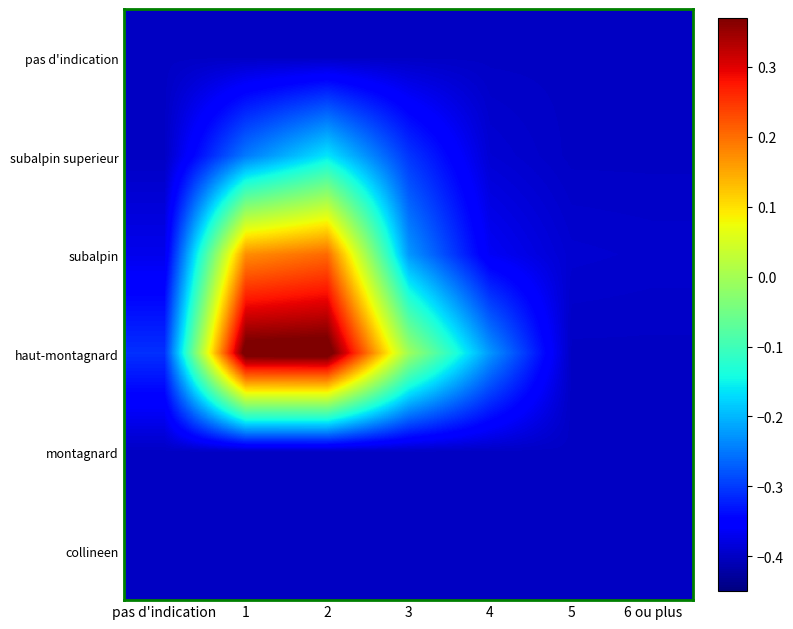

At how many categories does at least one series exceed 0?

2